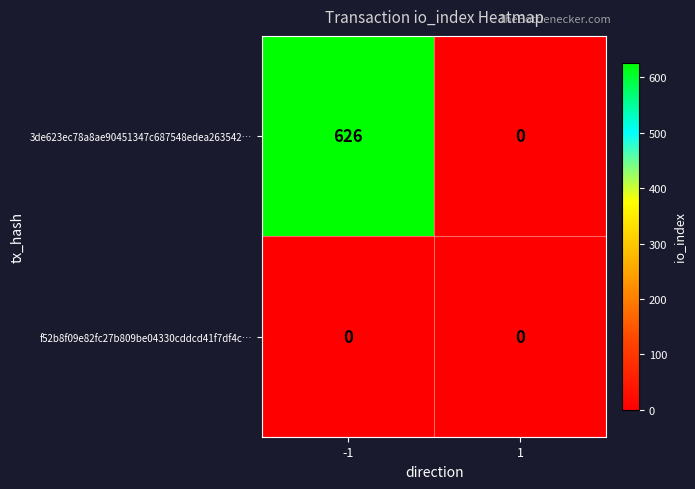

How many categories are shown in the chart?

2